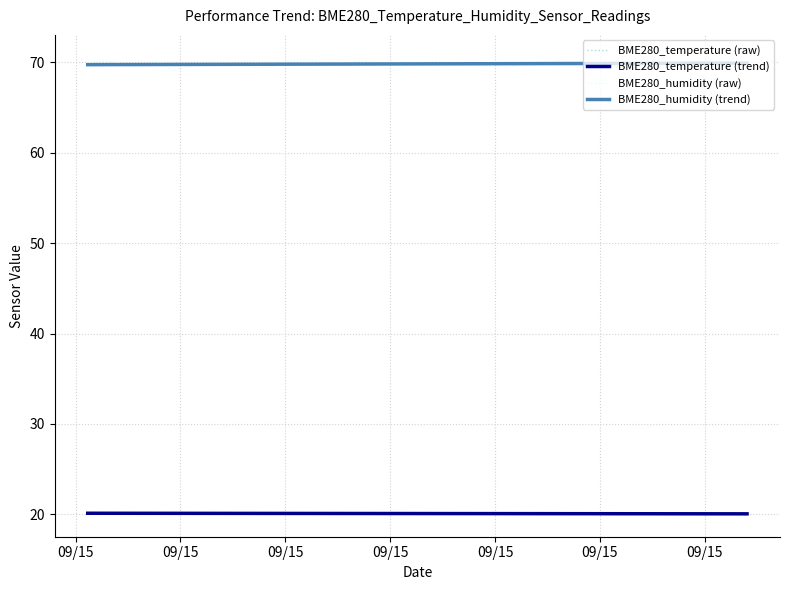

Which series has the largest range (max minus min)?

BME280_humidity (raw)